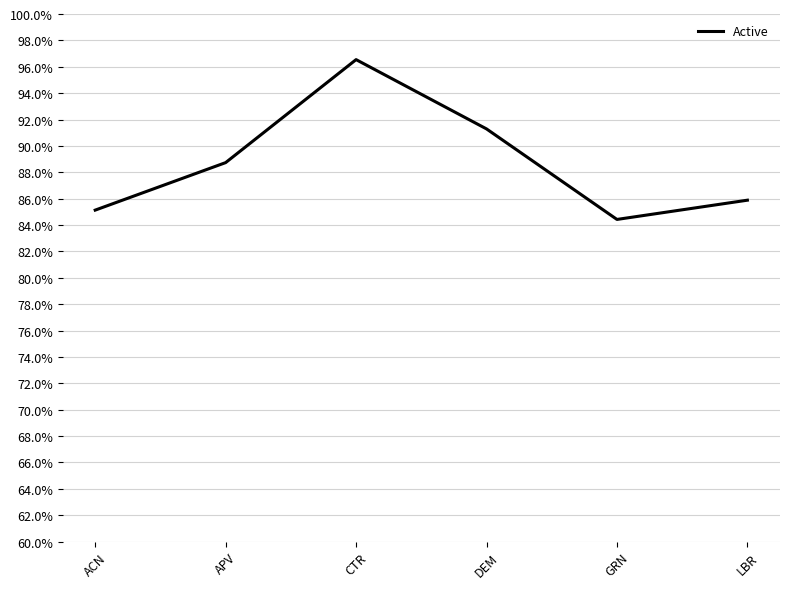

What is the minimum value shown in the chart?

84.4